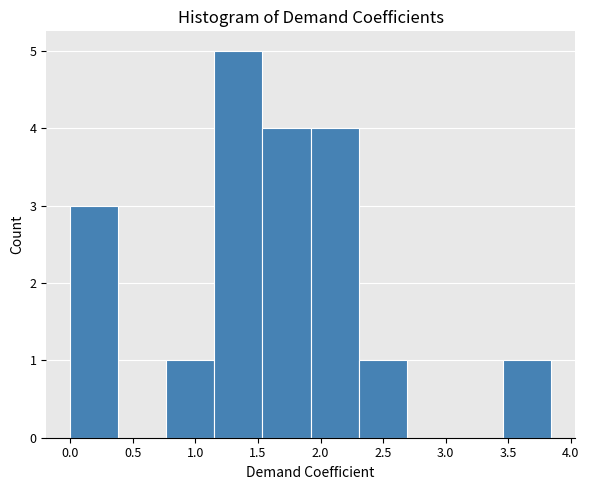

What is the height of the bar covering 0.00 to 0.40 on the x-axis? Neither the bar edges nor the heights are printed on the chart, so give them approximately, as read against the axes.

3